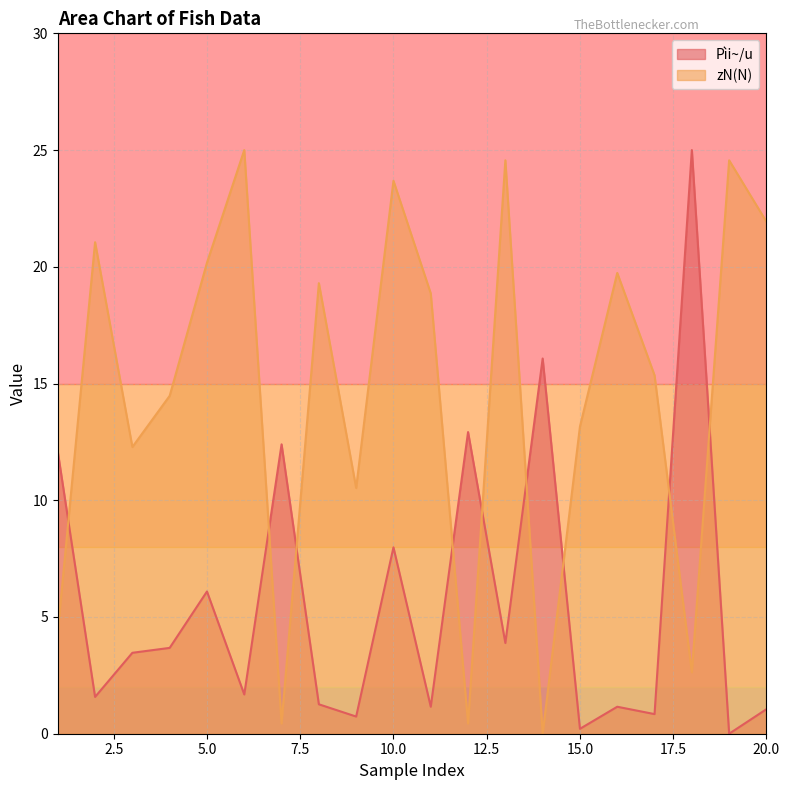

How many interior local peaks does the Pìi~/u series have?

7